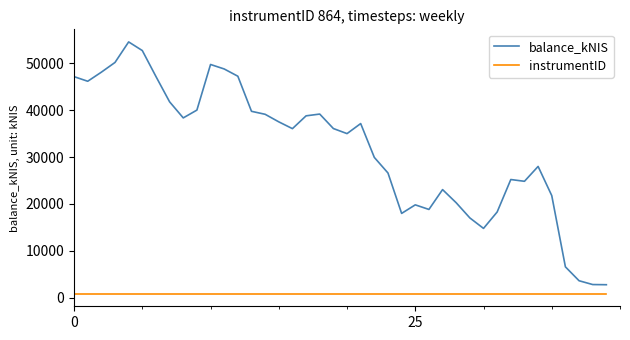

How many lines are shown in the chart?

2